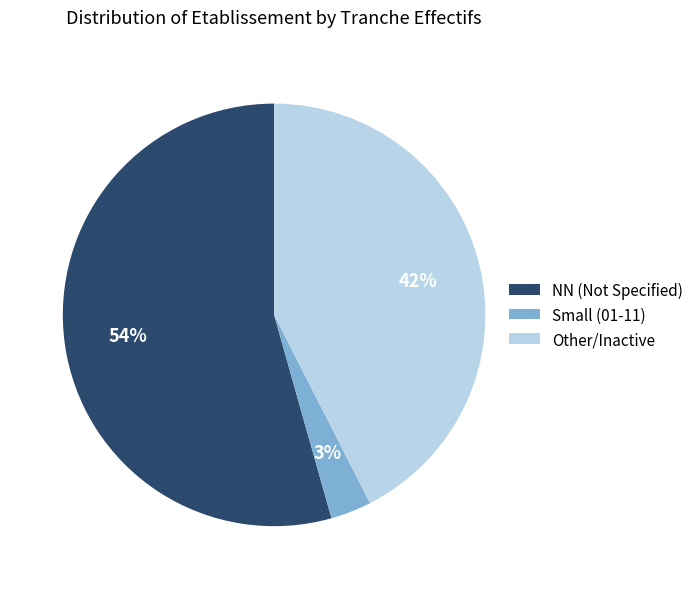

Which has a higher value, NN (Not Specified) or Small (01-11)?

NN (Not Specified)